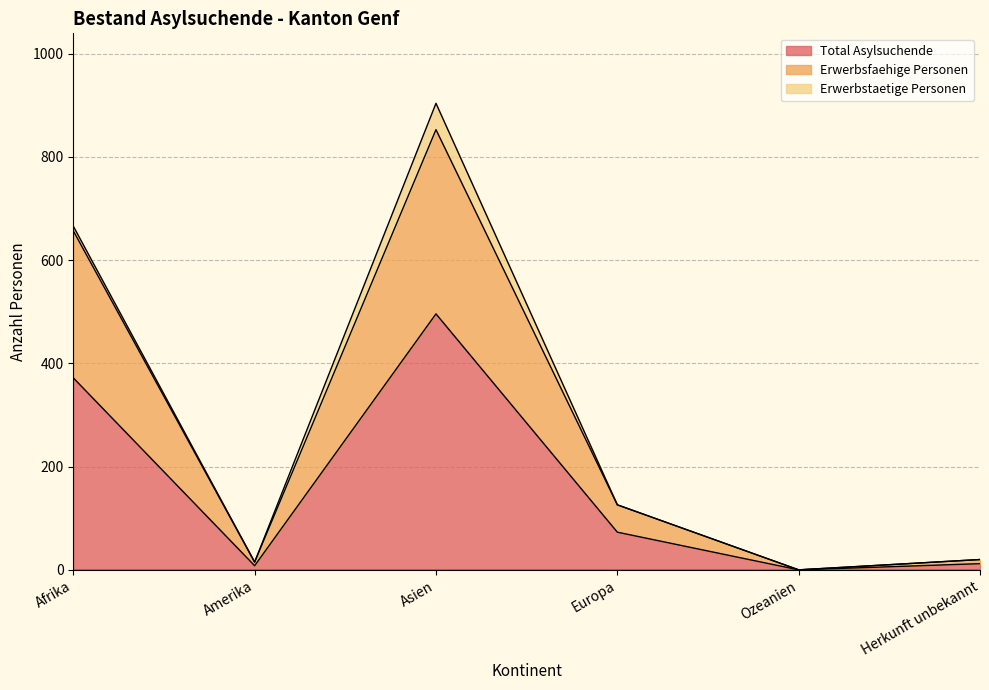

The value of Total Asylsuchende at Asien is 496. True or false?

True